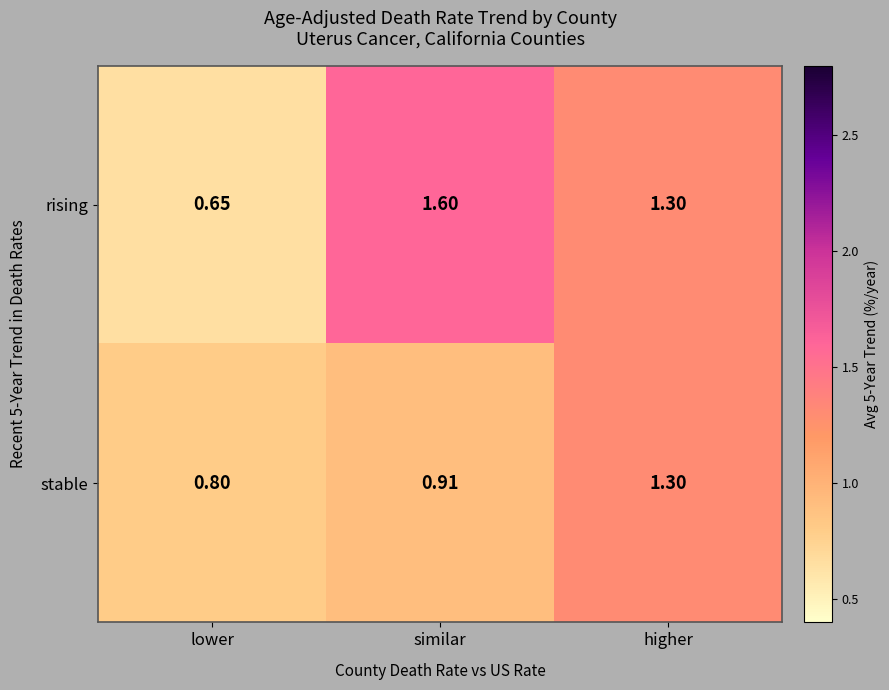

Rank the series by their maximum value, from lowest to highest.

stable, rising